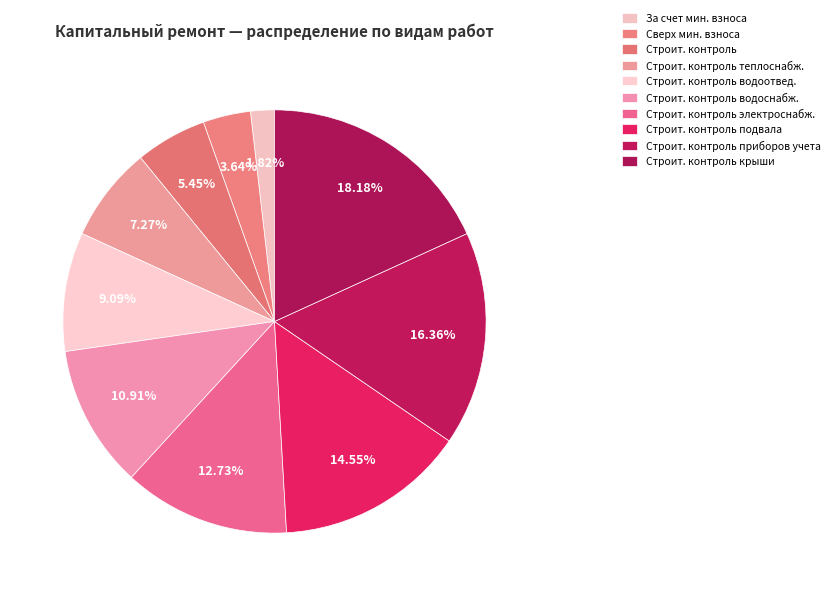

Count the number of slices in the pie.

10